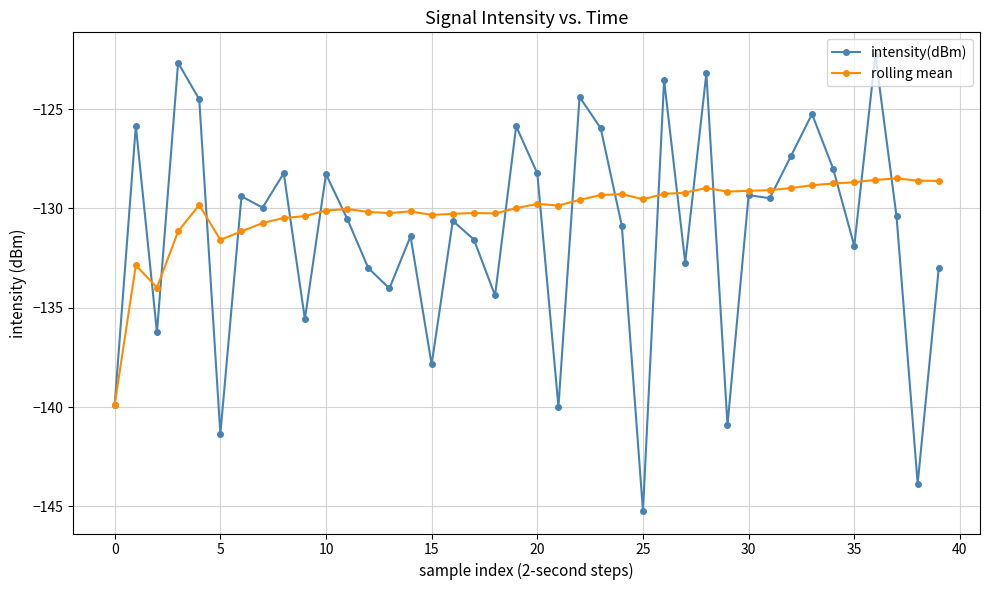

Which series has the largest total across all categories?

rolling mean